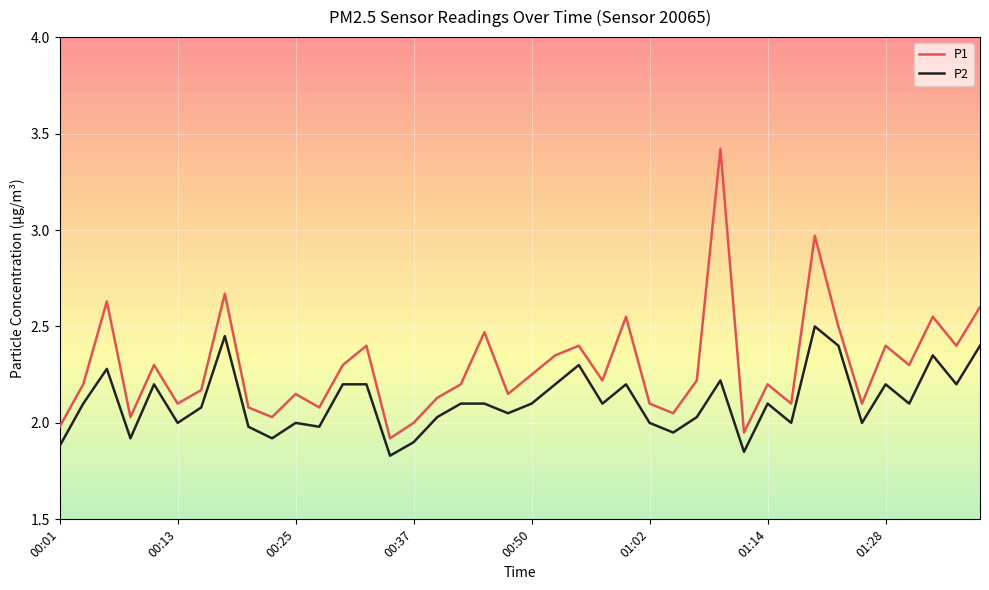

Is this an area chart (filled region under the line)?

No